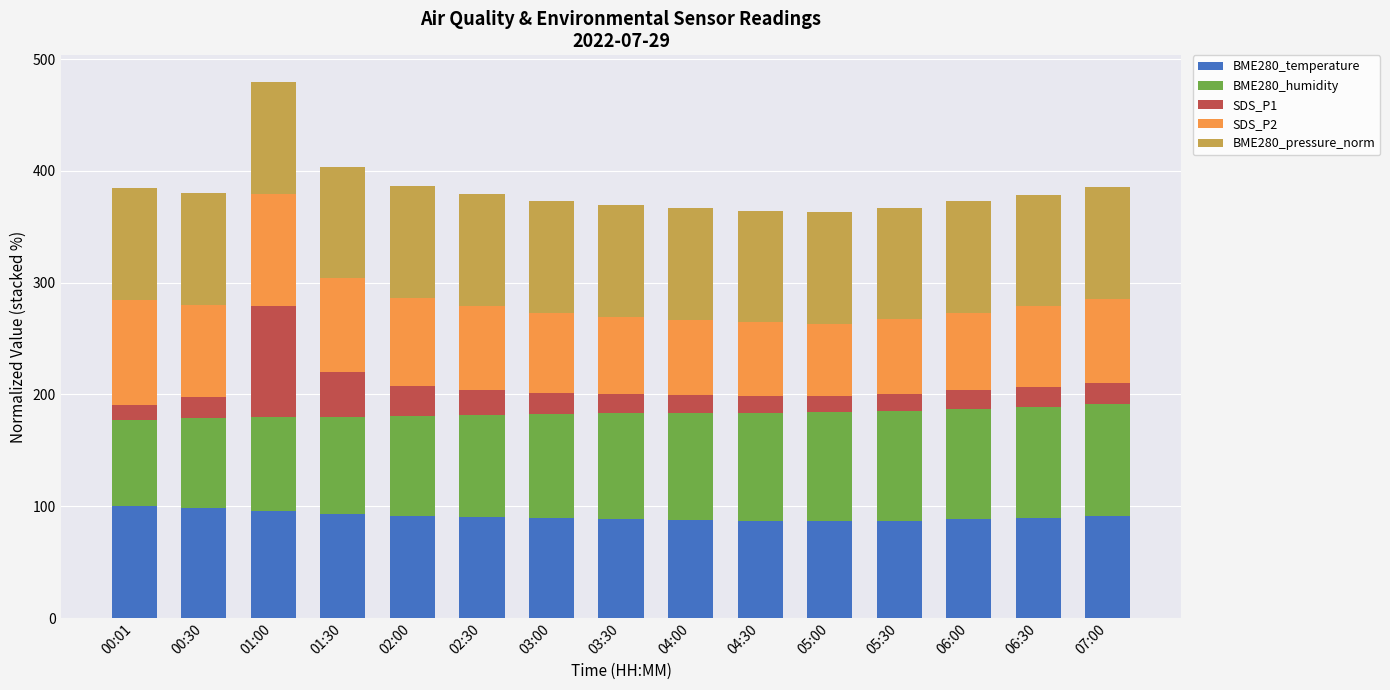

At which category is the sum across all series the highest?

01:00